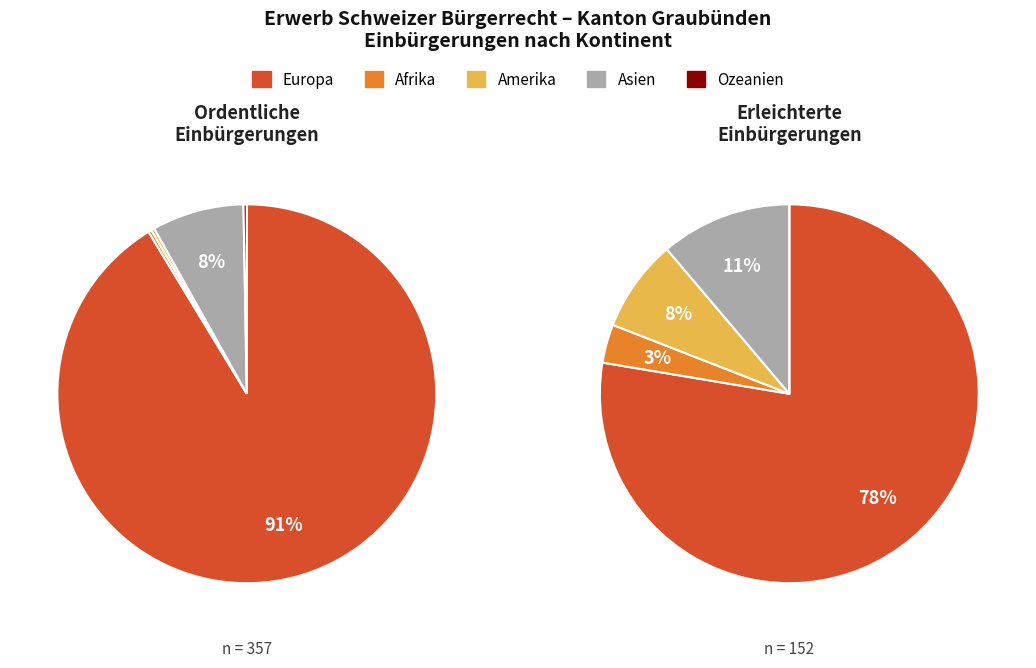

Is it true that Amerika is 13% of the pie?

False